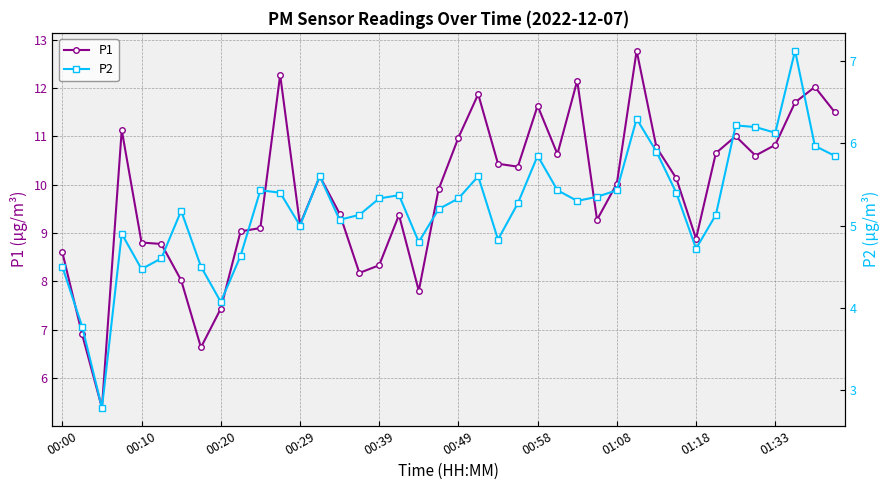

What is the difference between the second highest and minimum values in the P1 series?

6.9